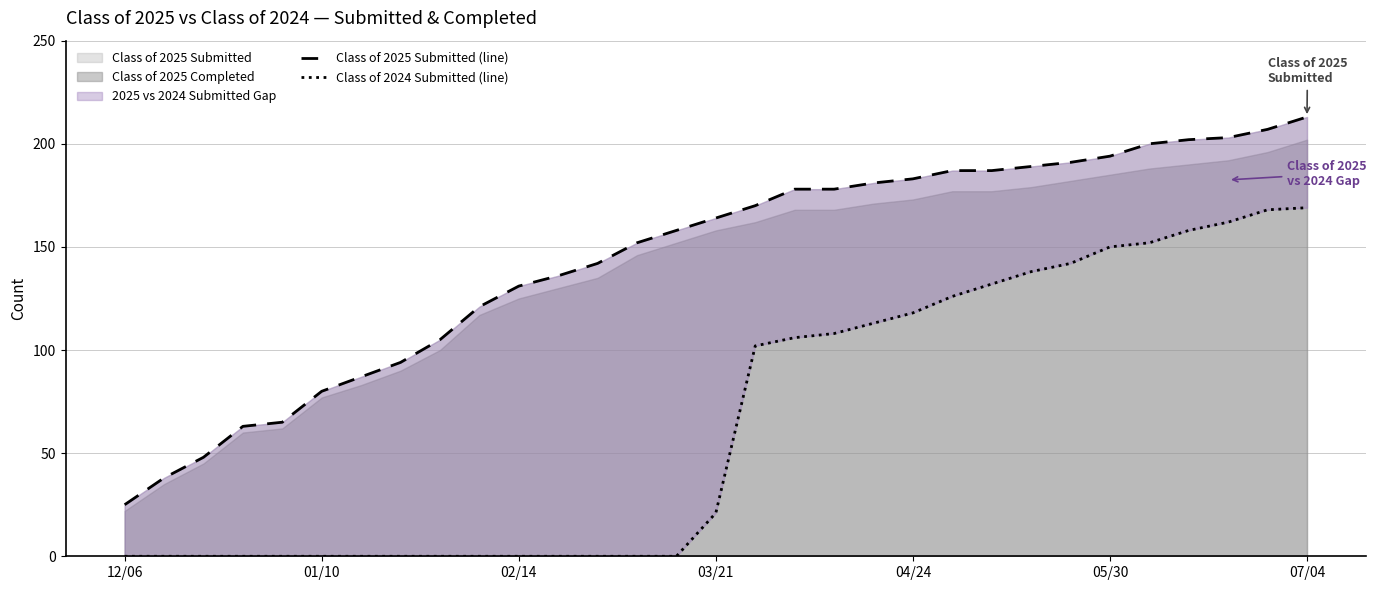

True or false: Class of 2025 Submitted (line) and Class of 2024 Submitted (line) intersect in this chart.

False